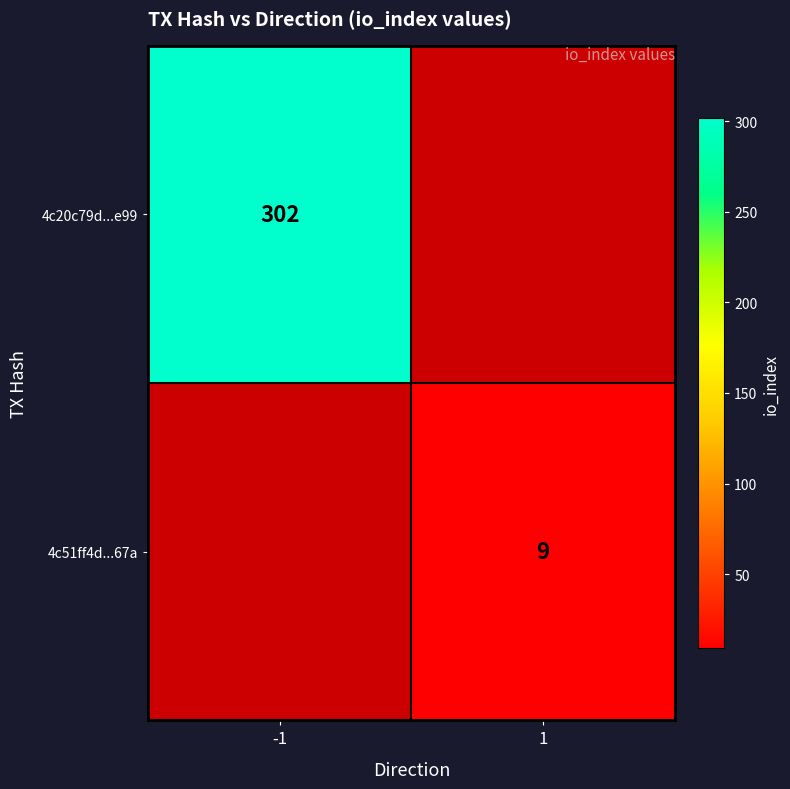

The value of 4c51ff4d...67a at 1 is 9. True or false?

True